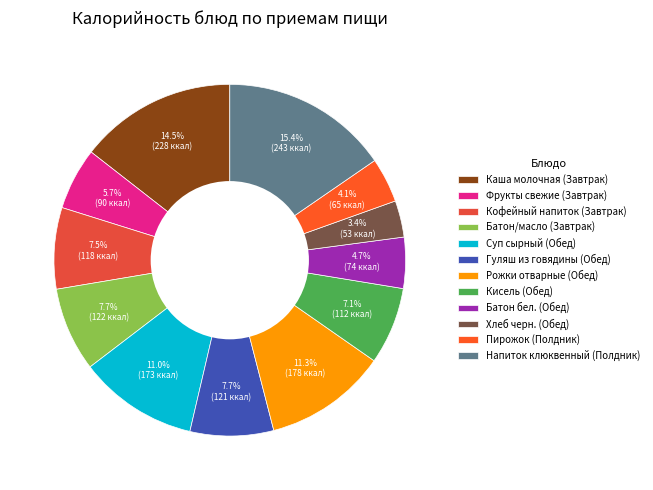

Count the number of slices in the pie.

12